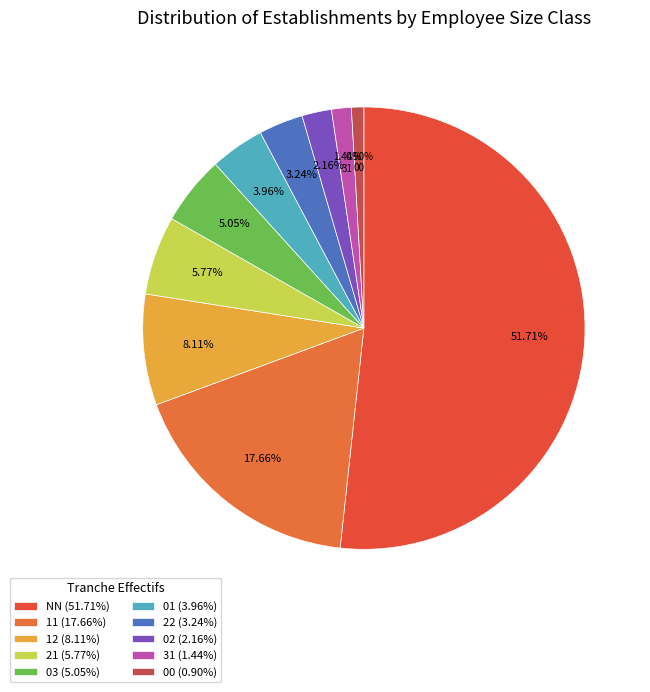

Which slice represents more than half of the pie?

NN